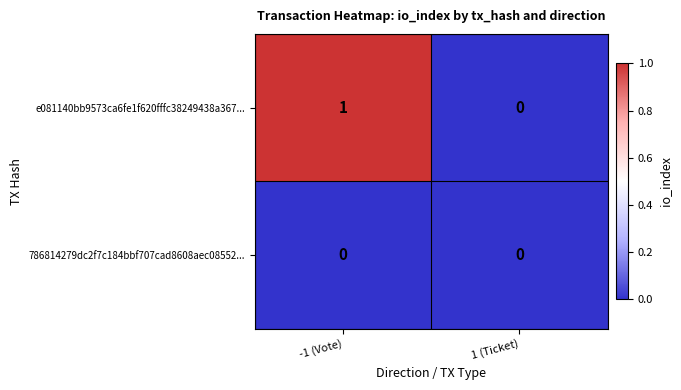

At which category is the sum across all series the highest?

-1 (Vote)